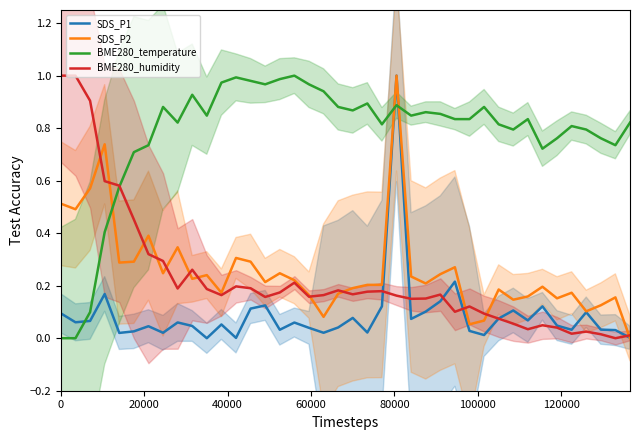

At how many categories does at least one series exceed 0?

40